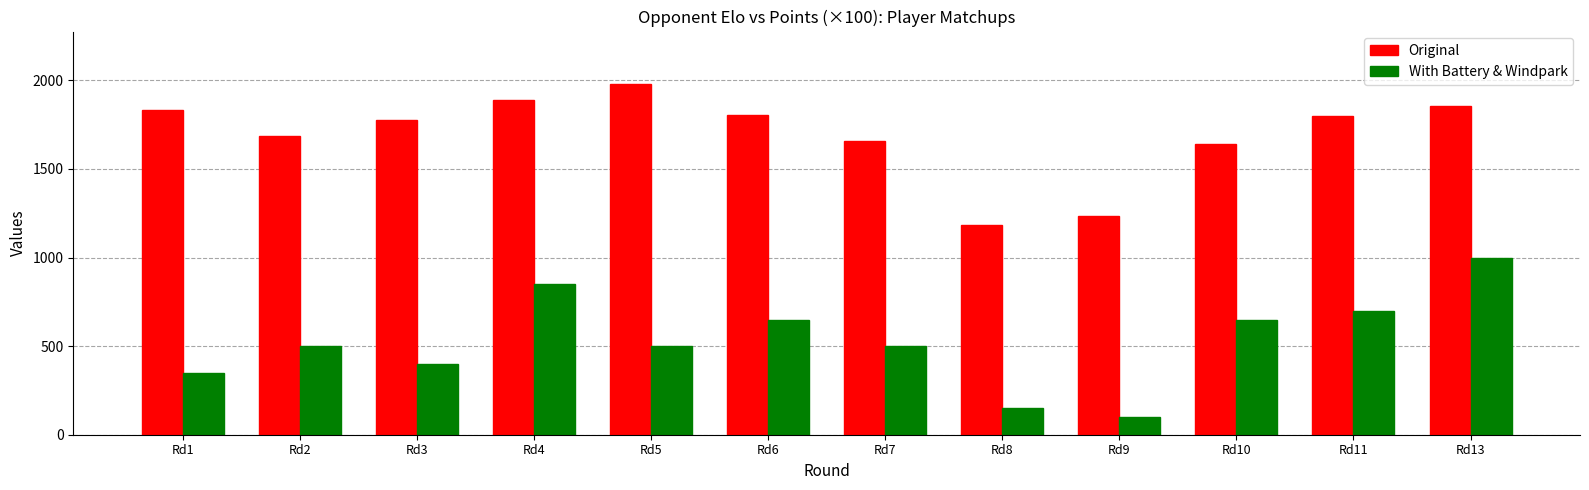

What is the value of the Original bar at the 1st from the left?

1833